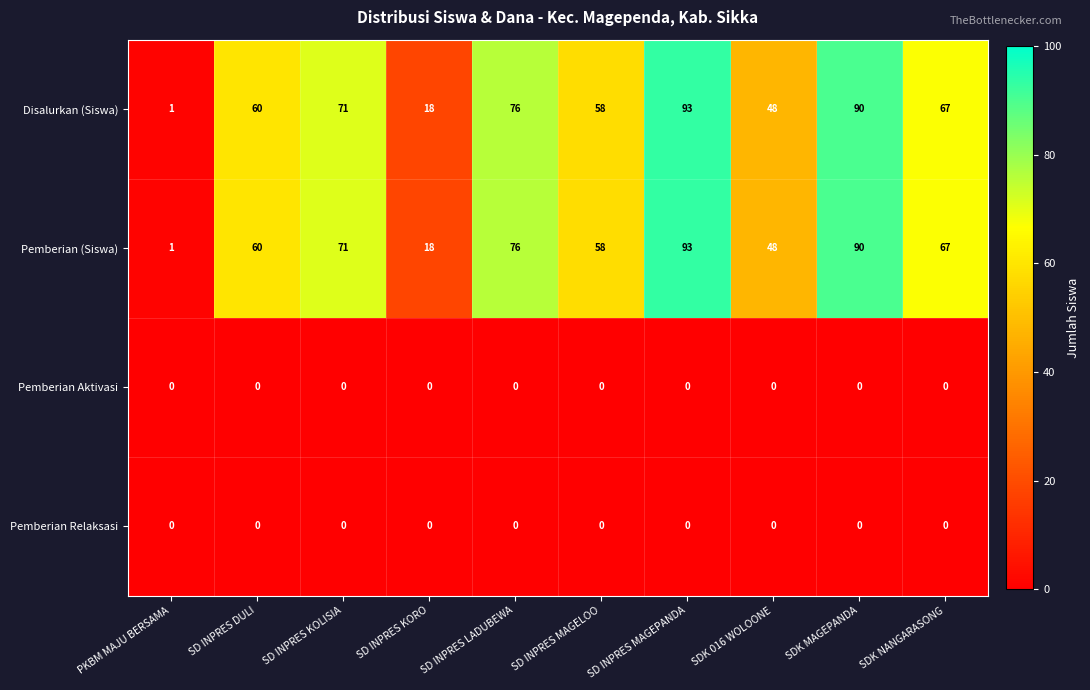

What is the difference between the highest and lowest values at SDK MAGEPANDA?

90